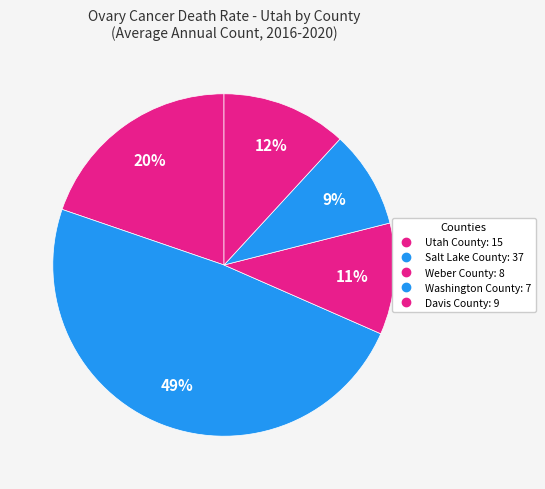

How many slices are in this pie chart?

5